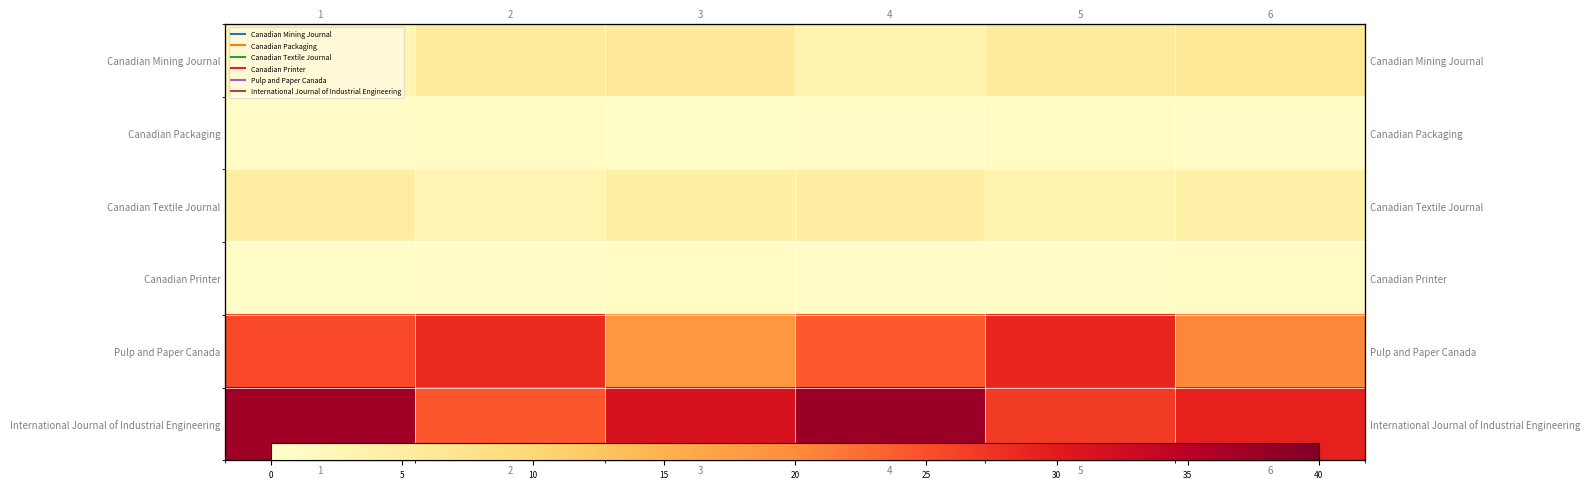

Which series has the largest range (max minus min)?

International Journal of Industrial Engineering